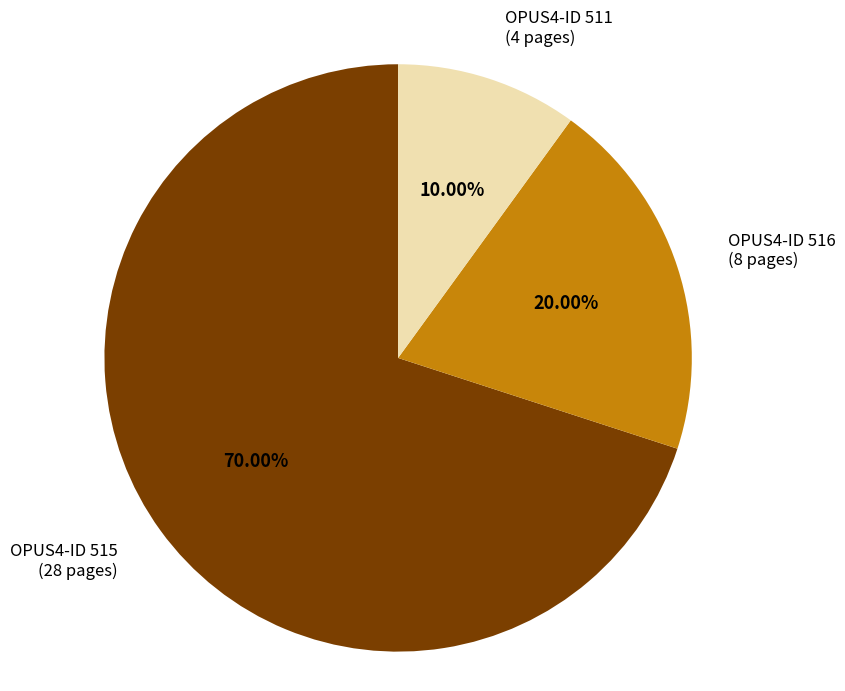

What is the change in value from 515 to 516?

-20